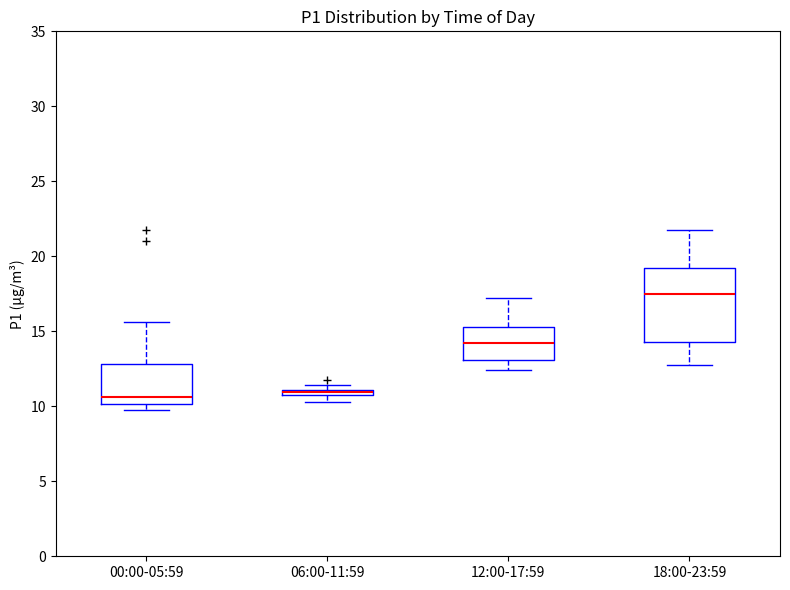

Comparing the boxes themselves (not the whiskers), which one is the tallest?

18:00-23:59